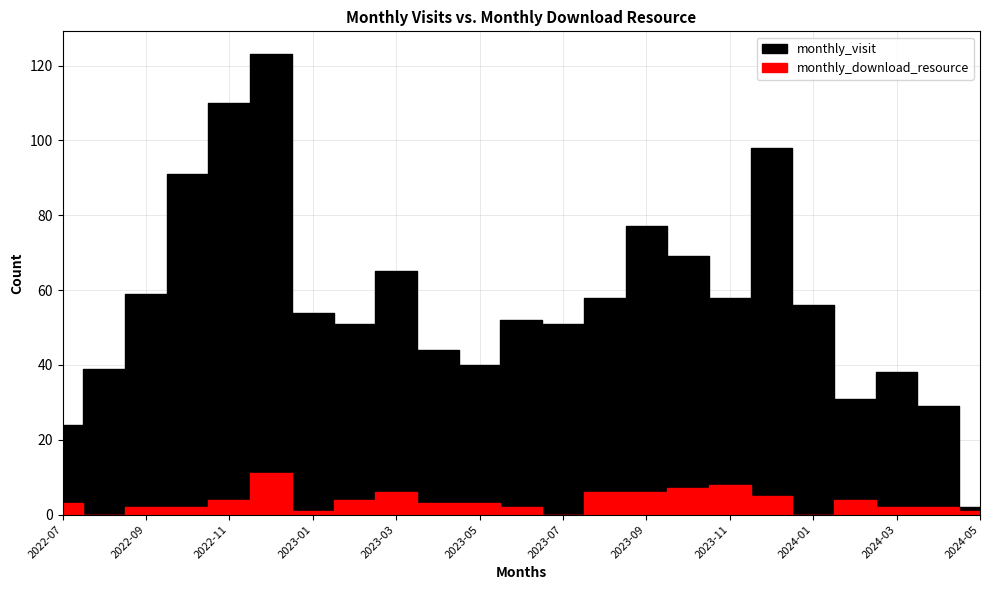

What is the minimum value for monthly_visit?

2